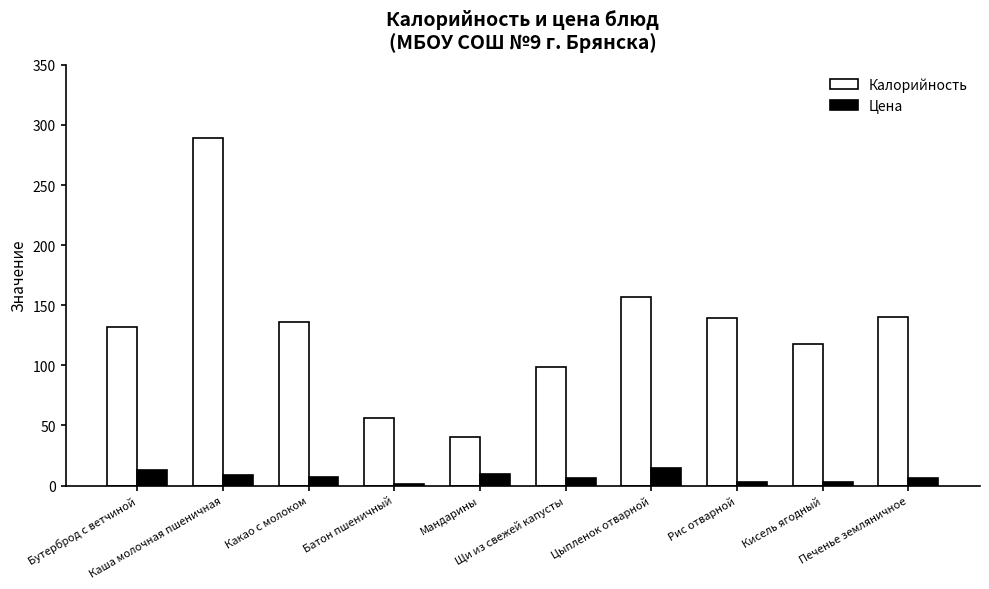

Is the value of Цена at Бутерброд с ветчиной greater than the value of Калорийность at Каша молочная пшеничная?

No